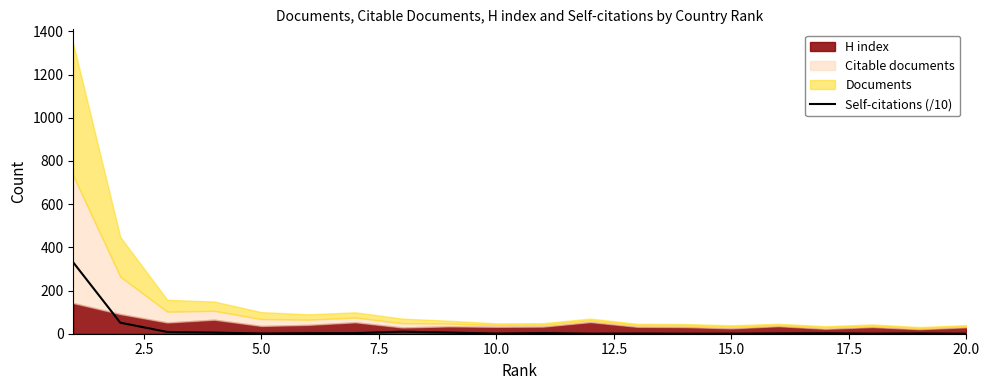

What is the average value?

21.3